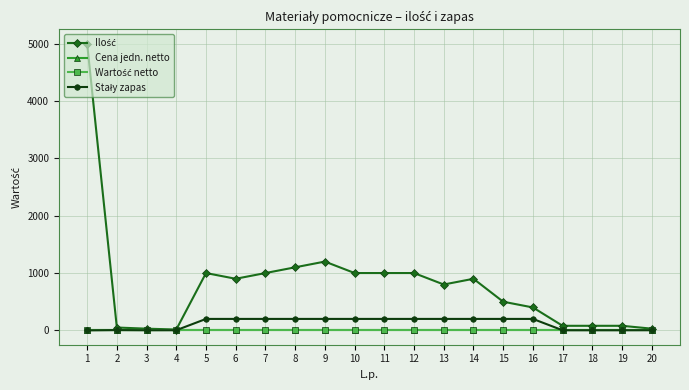

True or false: Stały zapas and Wartość netto cross at least once.

False